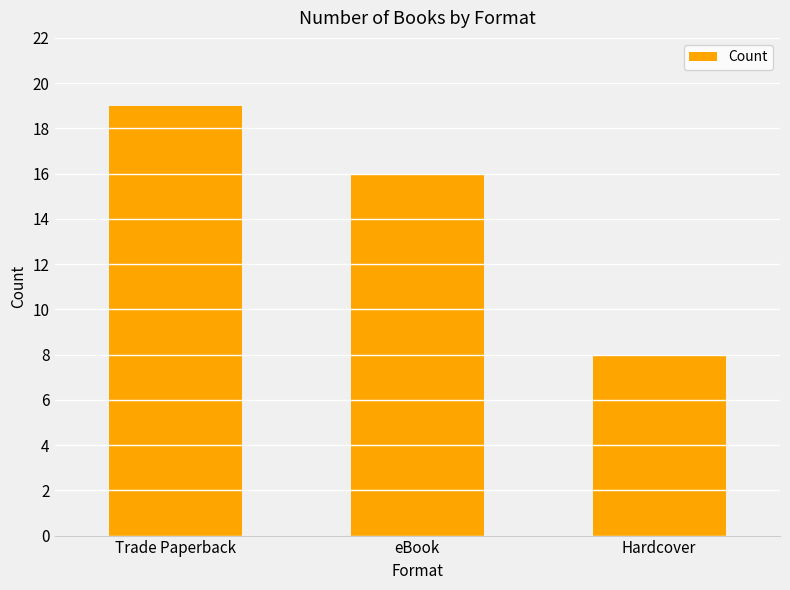

What is the difference between the second highest and minimum values?

8